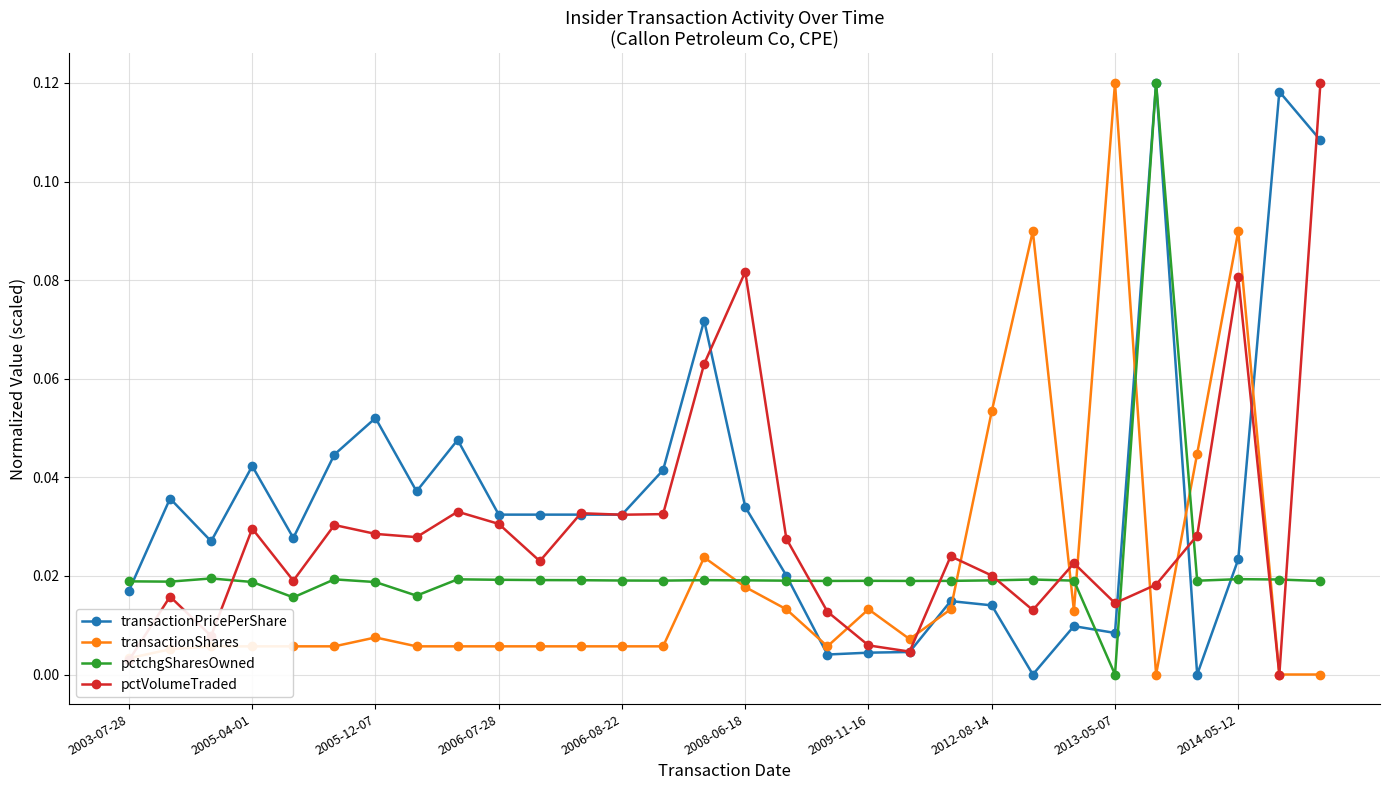

How many series are shown in this chart?

4